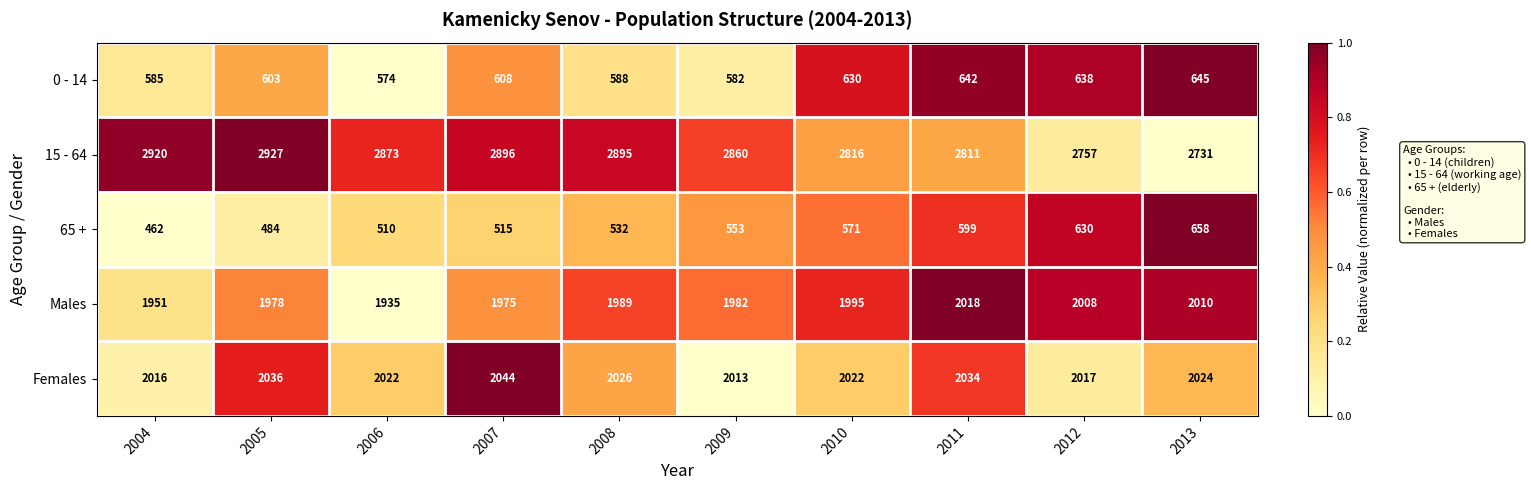

At 2010, list the series in order from largest to smallest.

15 - 64, Females, Males, 0 - 14, 65 +